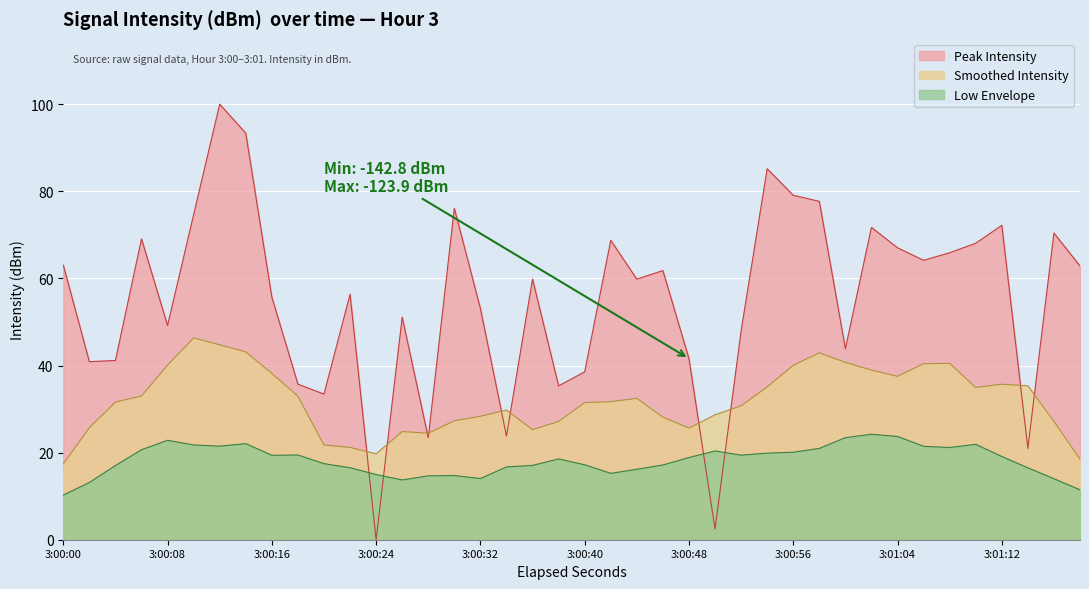

What is the maximum value shown in the chart?

100.0